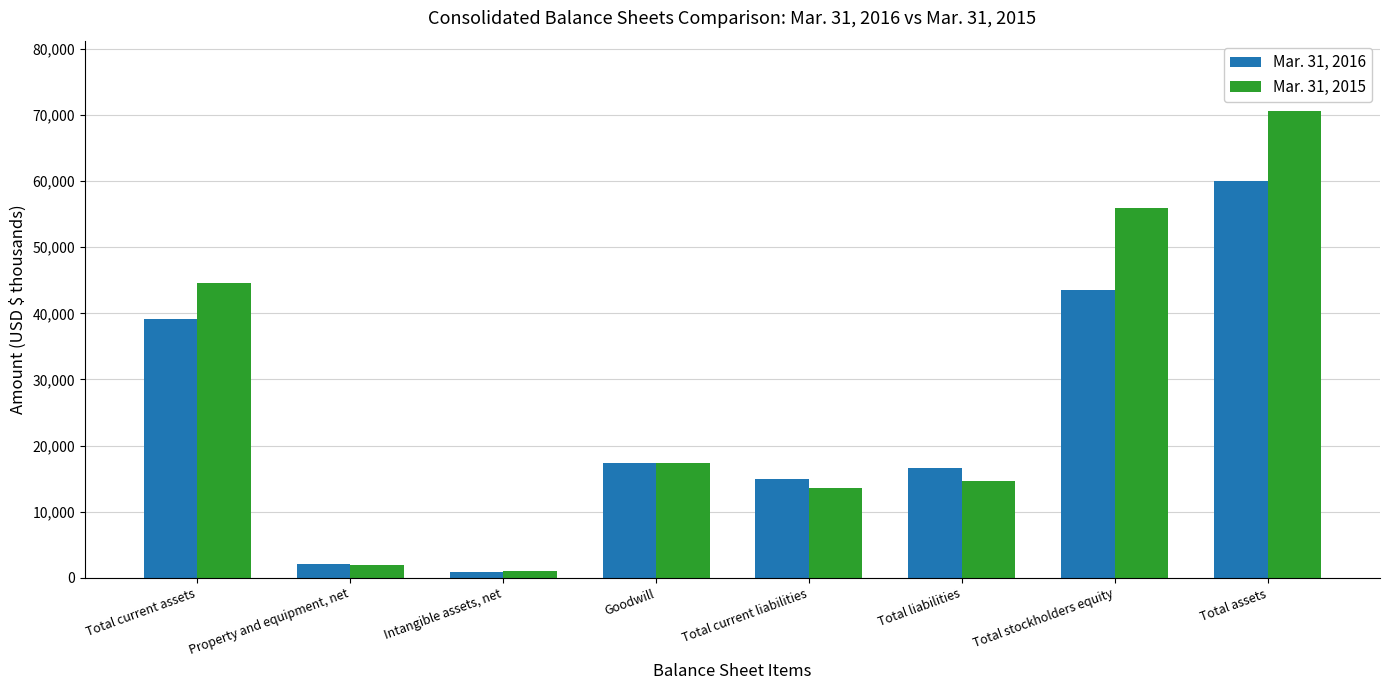

What is the difference between the second highest and second lowest values in the Mar. 31, 2015 series?

53978